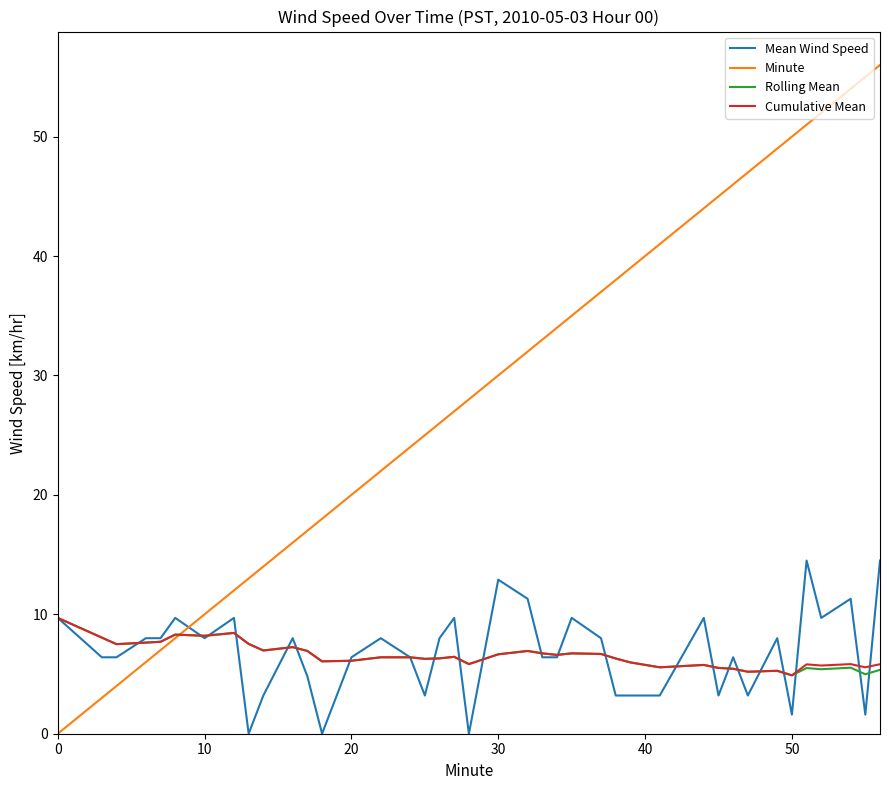

Which series has the widest spread of values?

Minute